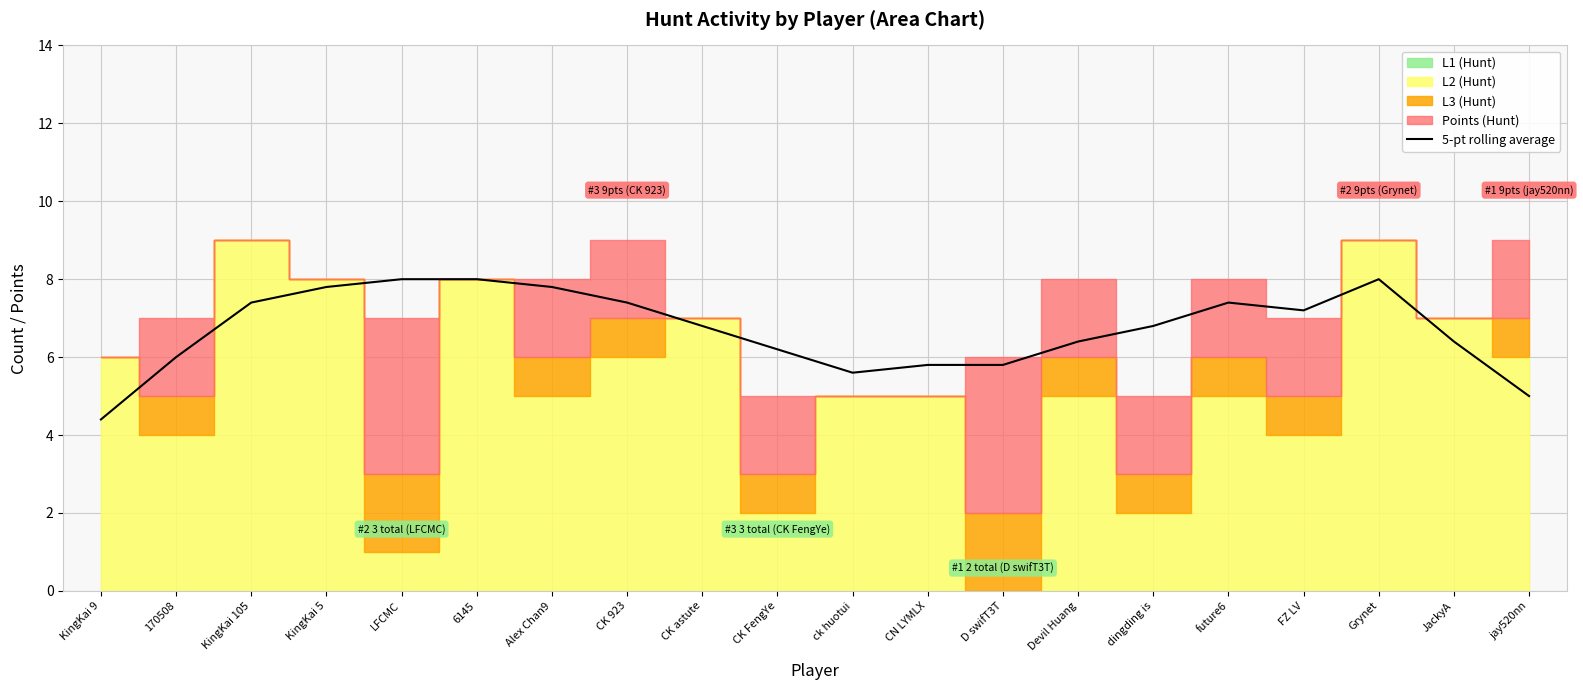

Does the chart display data point markers on the line(s)?

No